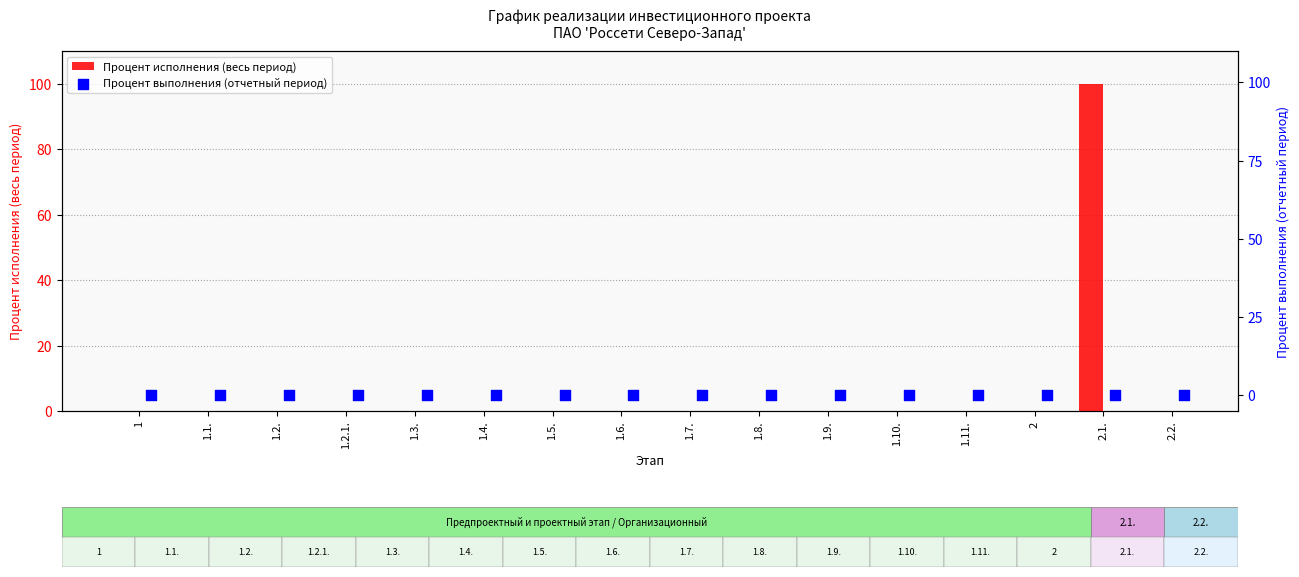

Which series has the largest total across all categories?

Процент исполнения (весь период)